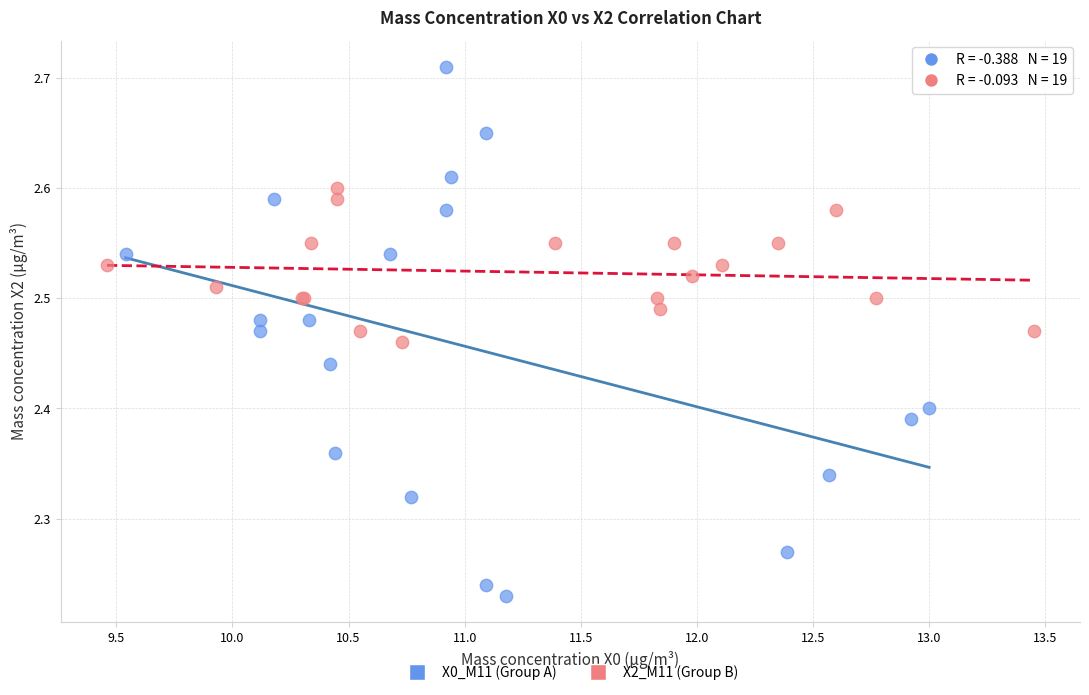

Which series reaches the maximum Y coordinate?

X0_M11 (Group A)